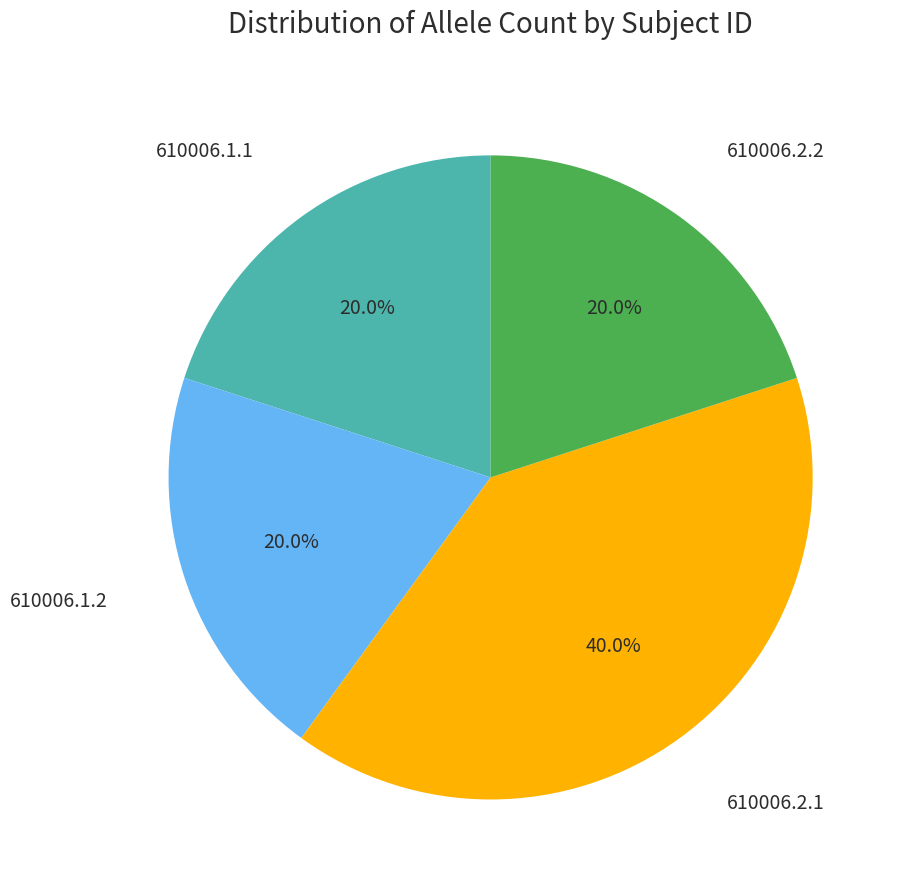

Is there any slice that represents more than half of the pie?

No